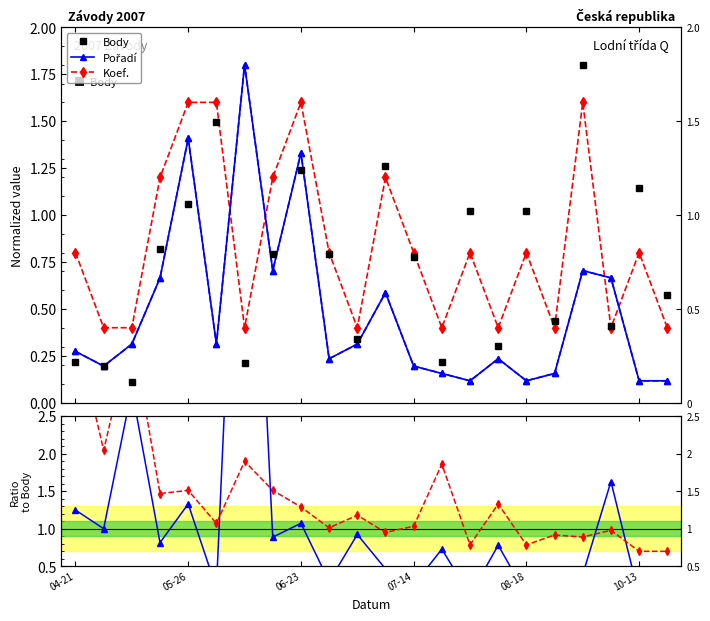

Is it true that Pořadí equals 1.2 at 13?

False